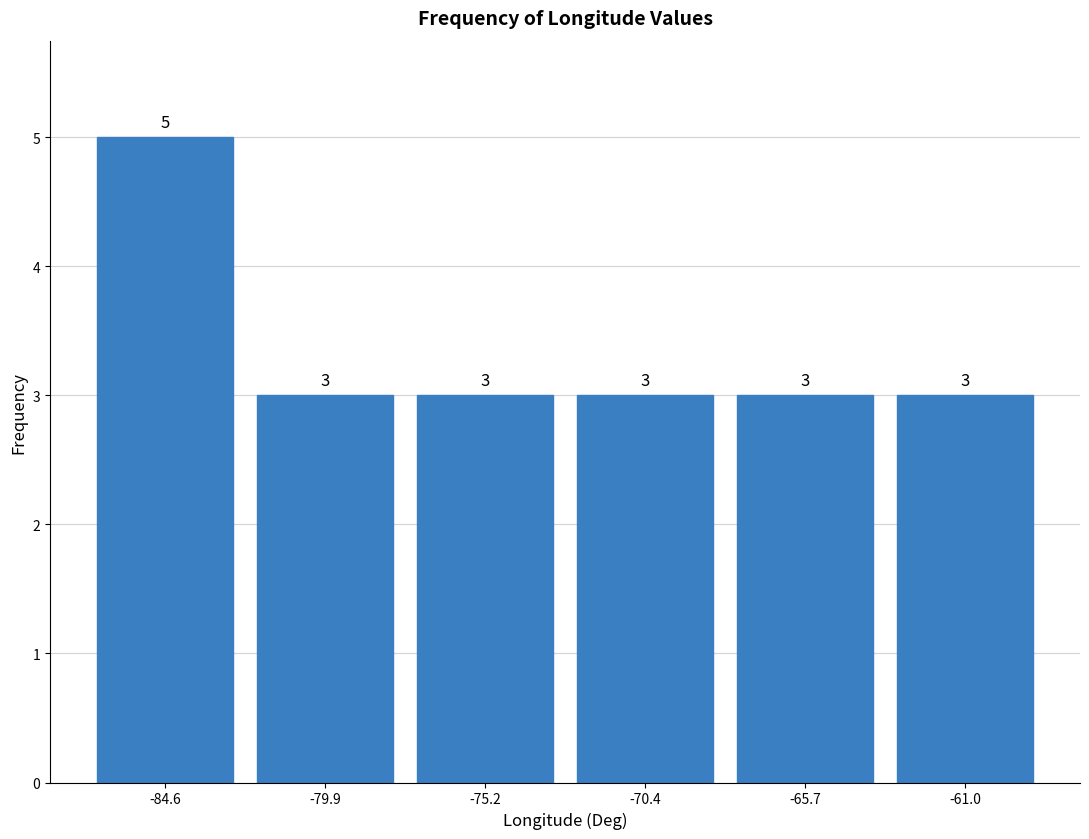

Reading left to right, transcribe this chart: for each bar, give the range it covers on the x-axis and its height. The bar edges are not printed on the chart, so give them approximately, as read against the axis.

-87.0 to -82.5: 5
-82.5 to -77.5: 3
-77.5 to -73.0: 3
-73.0 to -68.0: 3
-68.0 to -63.5: 3
-63.5 to -58.5: 3